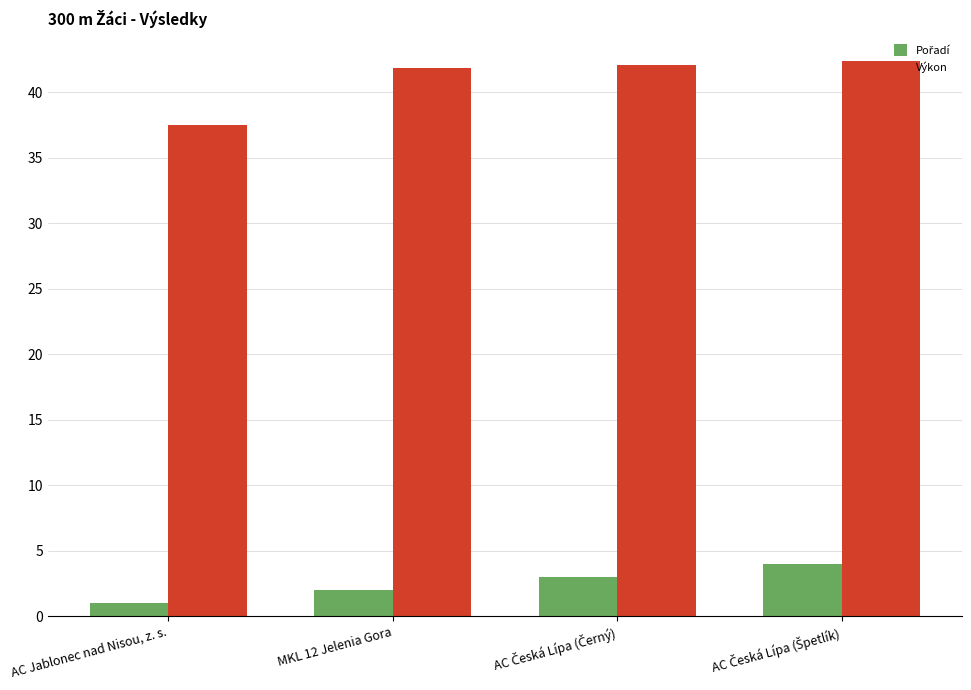

What is the greatest value displayed?

42.4